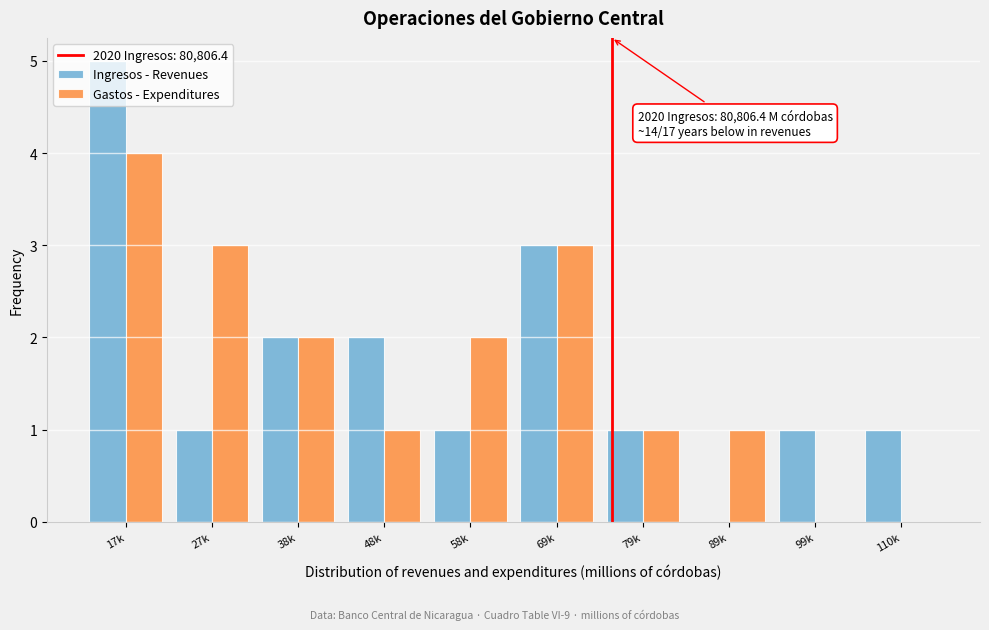

What is the sum of all Gastos - Expenditures values?

17